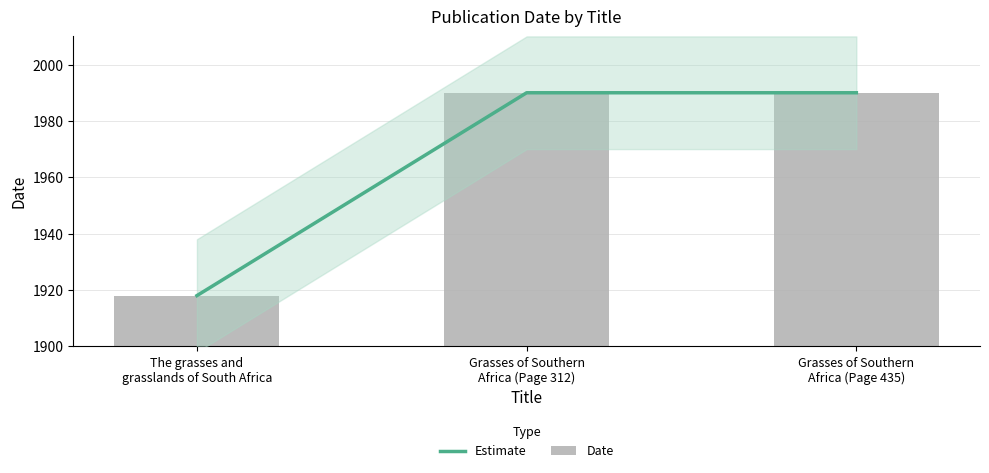

Reading left to right, transcribe all the data shown in this chart.

Estimate: 1918	1990	1990
Date: 1918	1990	1990